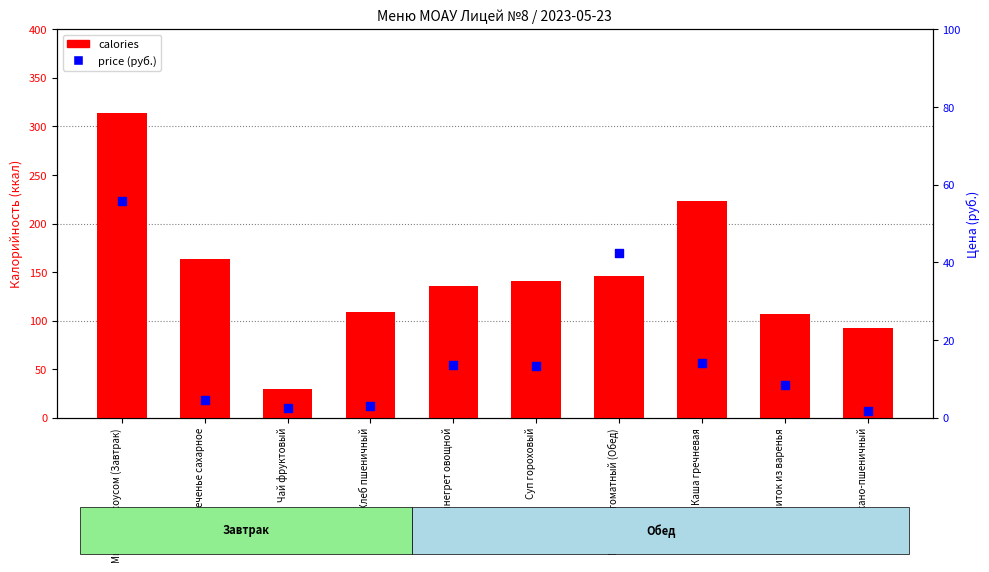

Which series contains the lowest Y value?

price (руб.)